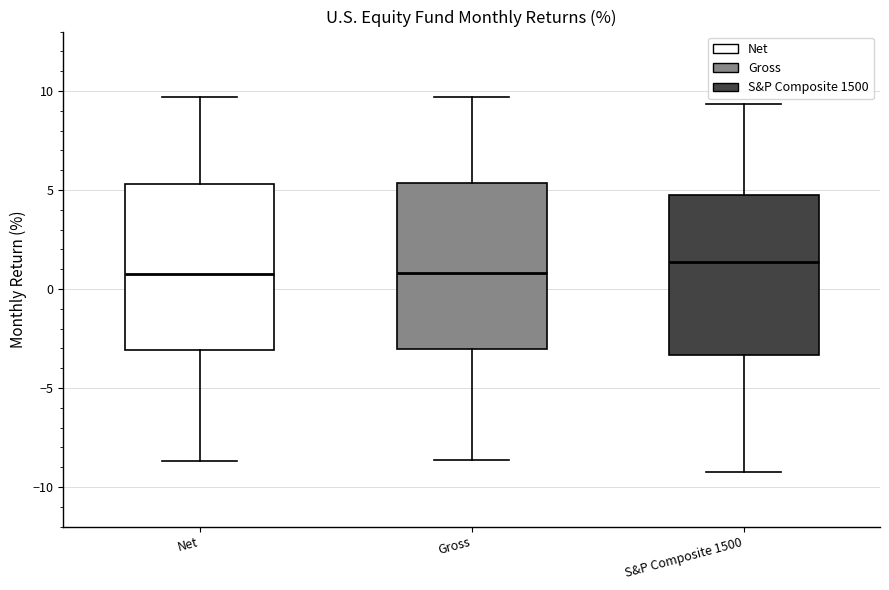

Reading left to right, transcribe this box plot: for each box, give where its median line is, the range the box spans, and where its two whiskers end, as read against the y-axis. The values are not printed on the chart, so give them approximately, as read against the axis.

Net: median 1.0, box -3.0 to 5.5, whiskers -8.5 to 9.5
Gross: median 1.0, box -3.0 to 5.5, whiskers -8.5 to 9.5
S&P Composite 1500: median 1.5, box -3.5 to 5.0, whiskers -9.0 to 9.5